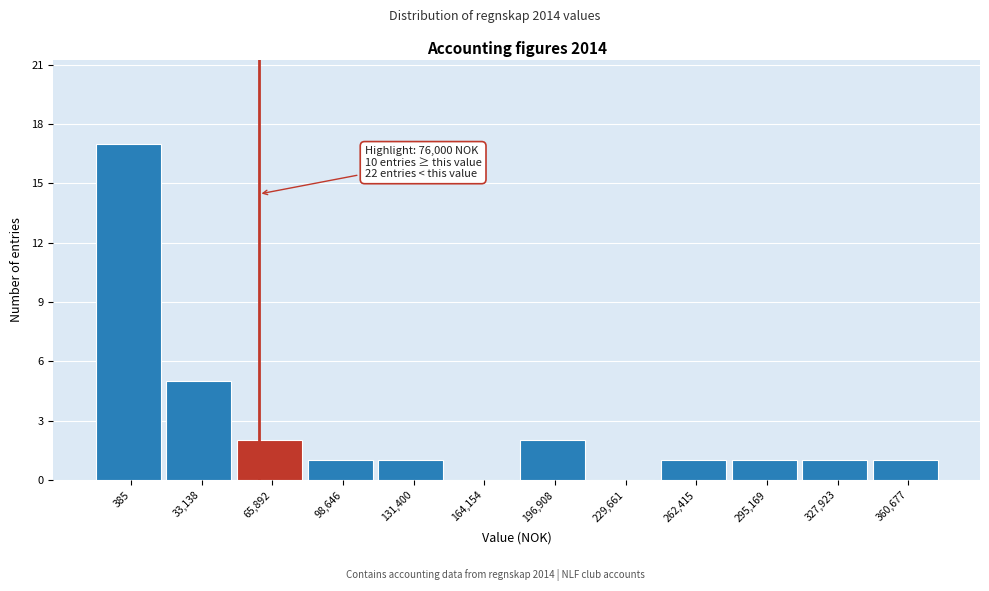

Reading left to right, extract all data points from this chart.

385=17	33,138=5	65,892=2	98,646=1	131,400=1	164,154=0	196,908=2	229,661=0	262,415=1	295,169=1	327,923=1	360,677=1